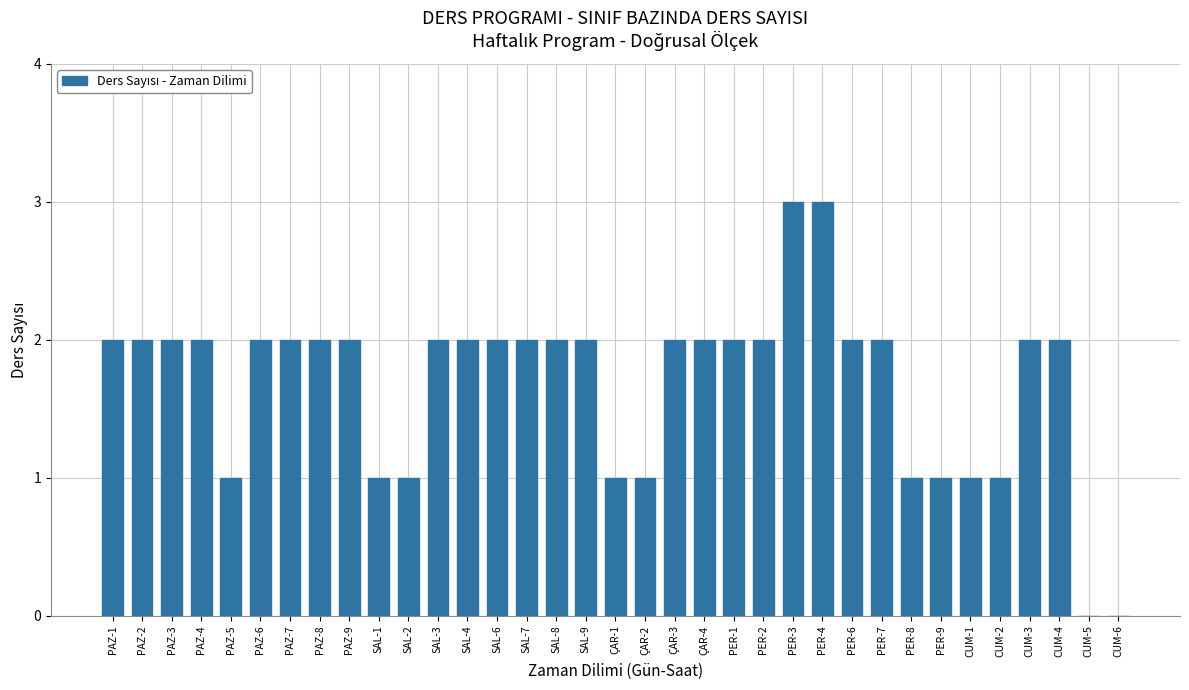

What value does the data have at PAZ-8?

2